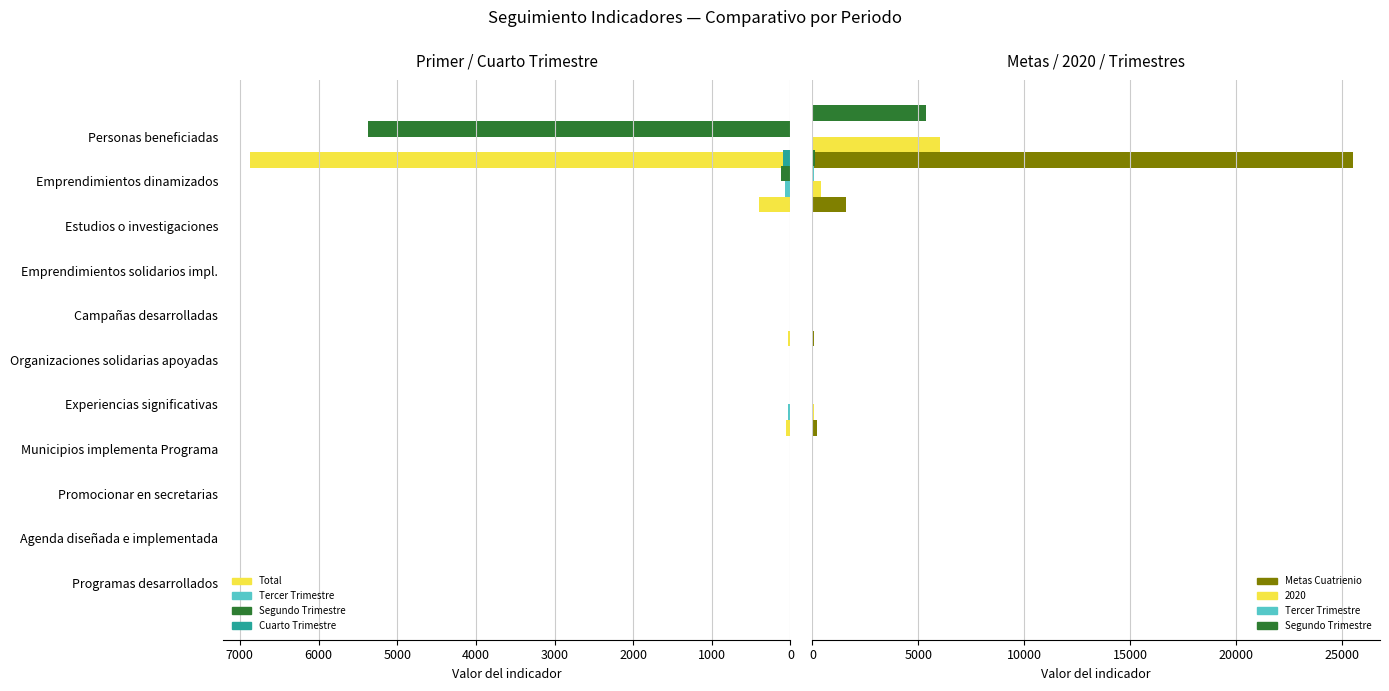

What is the label of the 7th bar from the left?

6000